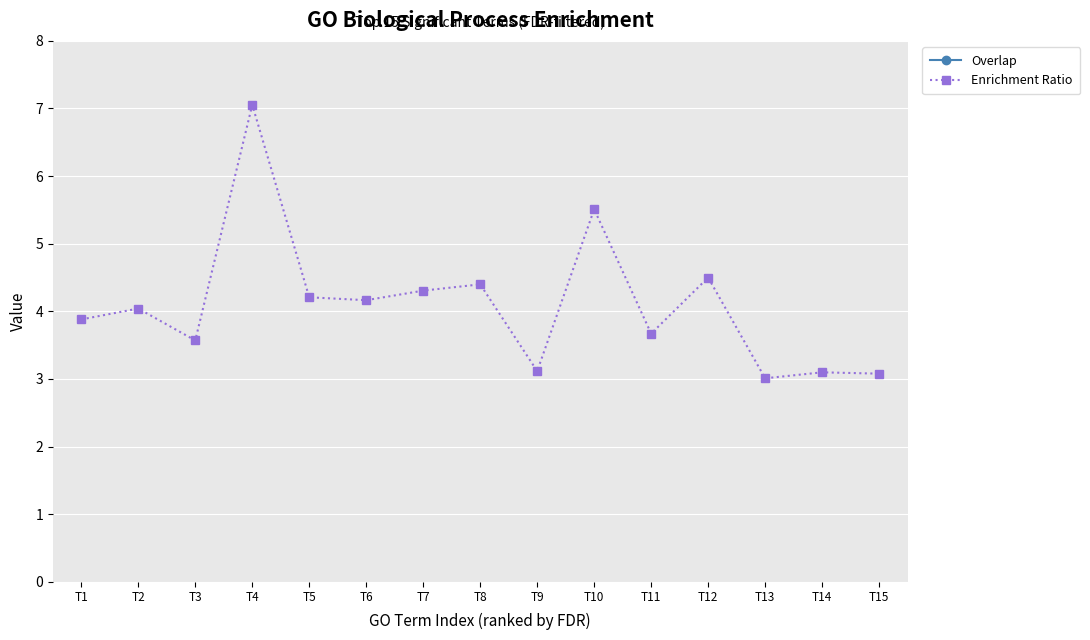

Reading right to left, extract all data points from this chart.

Overlap: T15=27.0	T14=27.0	T13=28.0	T12=18.0	T11=23.0	T10=17.0	T9=31.0	T8=24.0	T7=25.0	T6=26.0	T5=26.0	T4=17.0	T3=39.0	T2=35.0	T1=37.0
Enrichment Ratio: T15=3.1	T14=3.1	T13=3.0	T12=4.5	T11=3.7	T10=5.5	T9=3.1	T8=4.4	T7=4.3	T6=4.2	T5=4.2	T4=7.1	T3=3.6	T2=4.0	T1=3.9